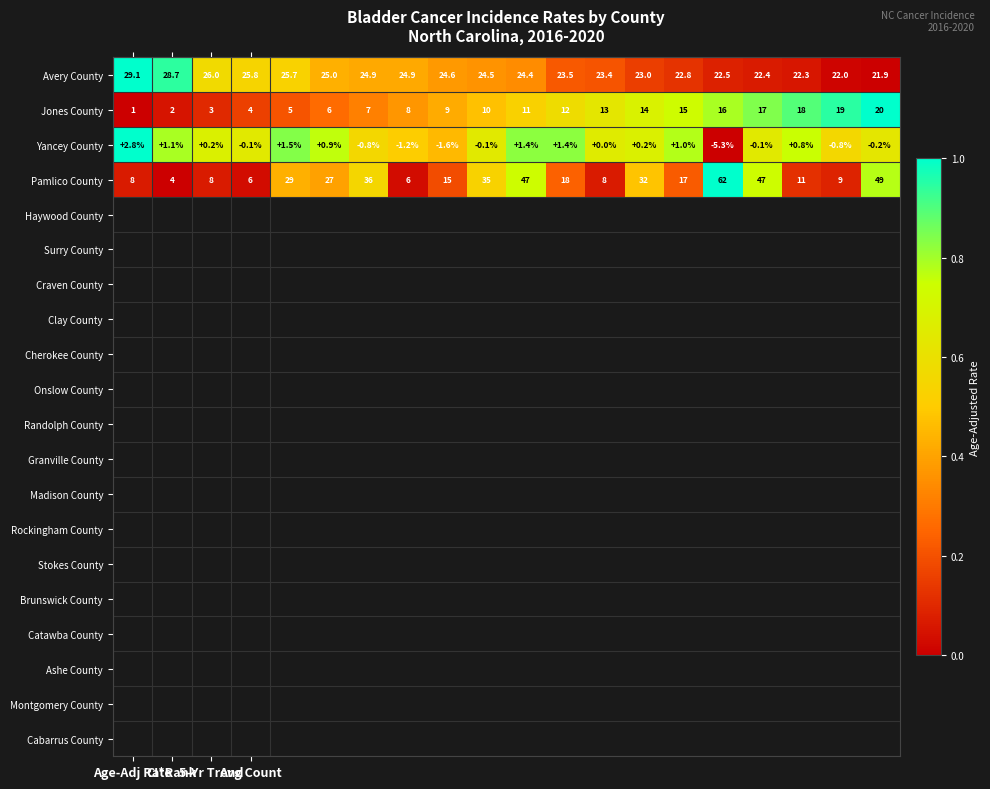

Which series has the largest total across all categories?

Avery County